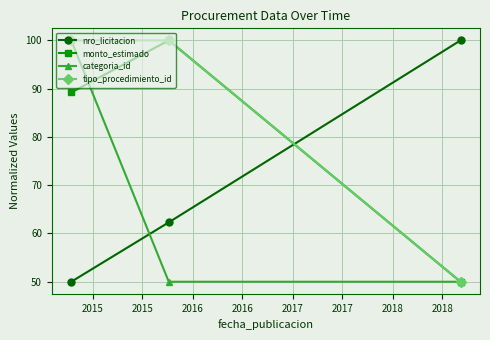

List the series in order of their overall mean, lowest first.

categoria_id, nro_licitacion, monto_estimado, tipo_procedimiento_id